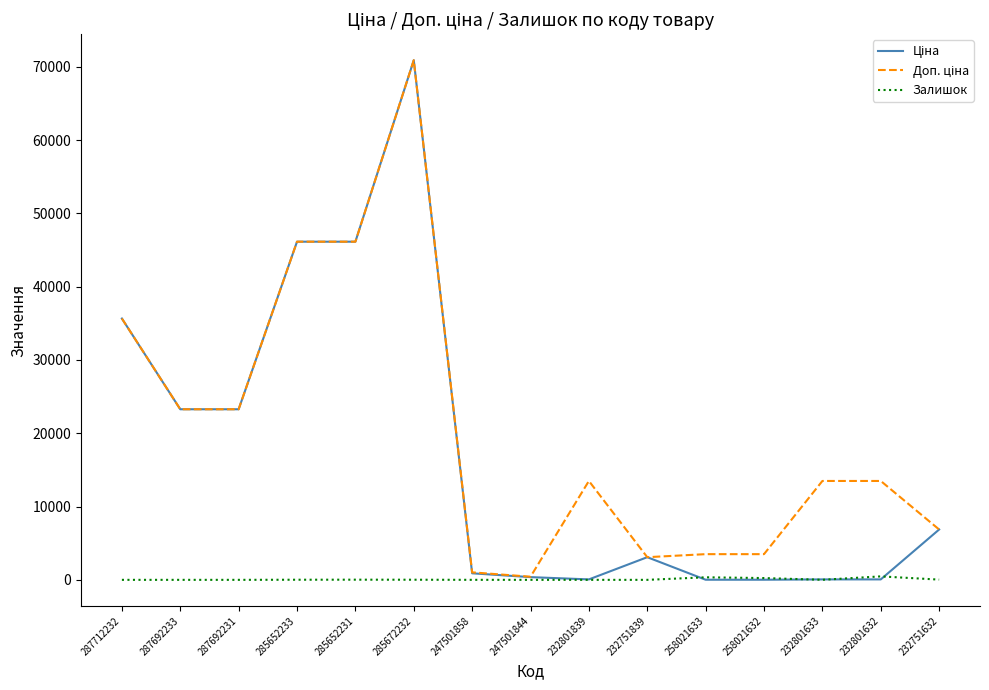

What is the total value across all series at 287712232?

71318.7